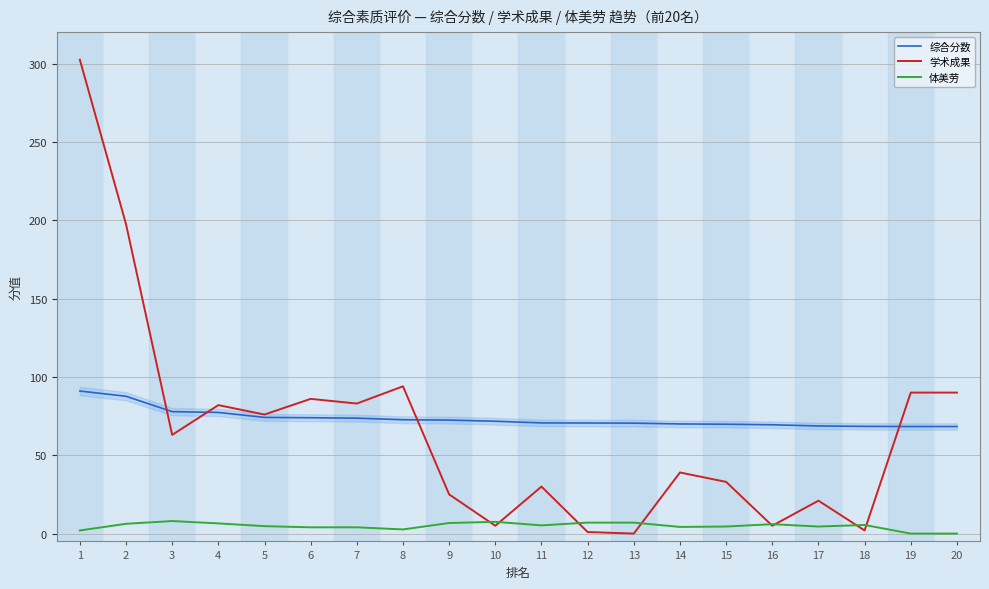

At which category is the sum across all series the highest?

1